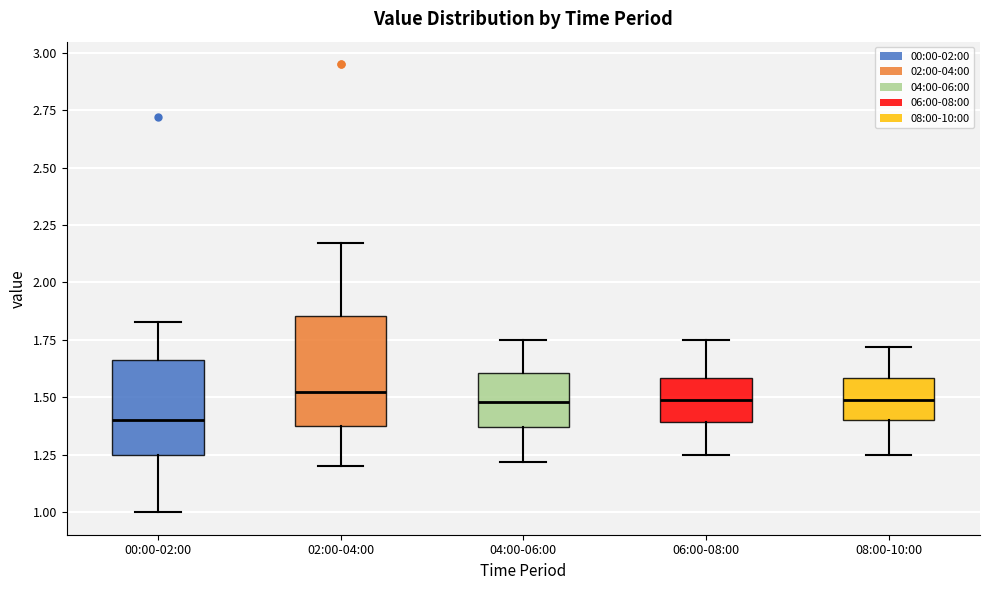

Reading left to right, transcribe this box plot: for each box, give where its median line is, the range the box spans, and where its two whiskers end, as read against the y-axis. The values are not printed on the chart, so give them approximately, as read against the axis.

00:00-02:00: median 1.40, box 1.25 to 1.65, whiskers 1.00 to 1.85
02:00-04:00: median 1.55, box 1.40 to 1.85, whiskers 1.20 to 2.15
04:00-06:00: median 1.50, box 1.35 to 1.60, whiskers 1.20 to 1.75
06:00-08:00: median 1.50, box 1.40 to 1.60, whiskers 1.25 to 1.75
08:00-10:00: median 1.50, box 1.40 to 1.60, whiskers 1.25 to 1.70